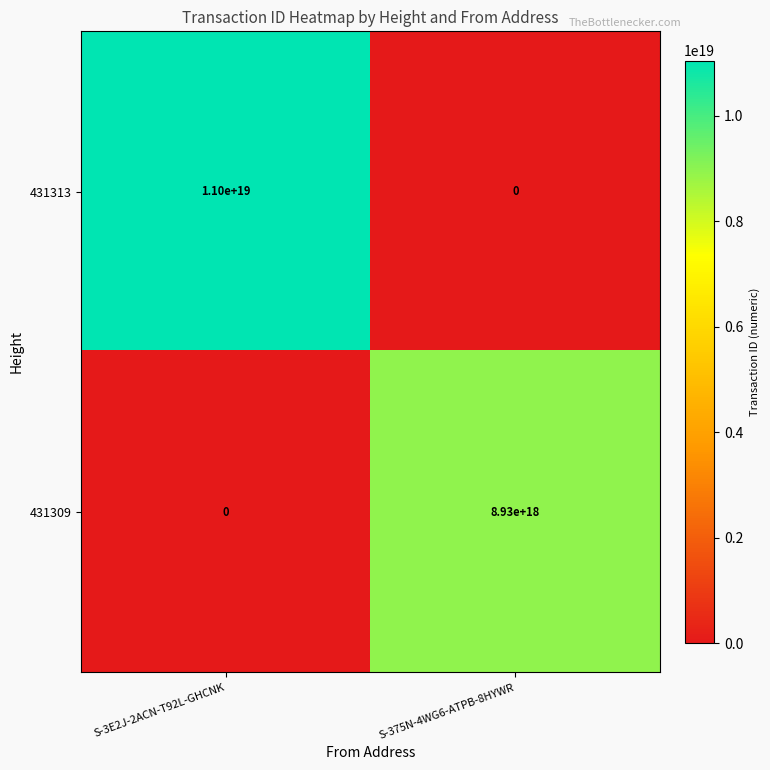

At which label is 431313 closest to 5500000000000000000?

S-3E2J-2ACN-T92L-GHCNK